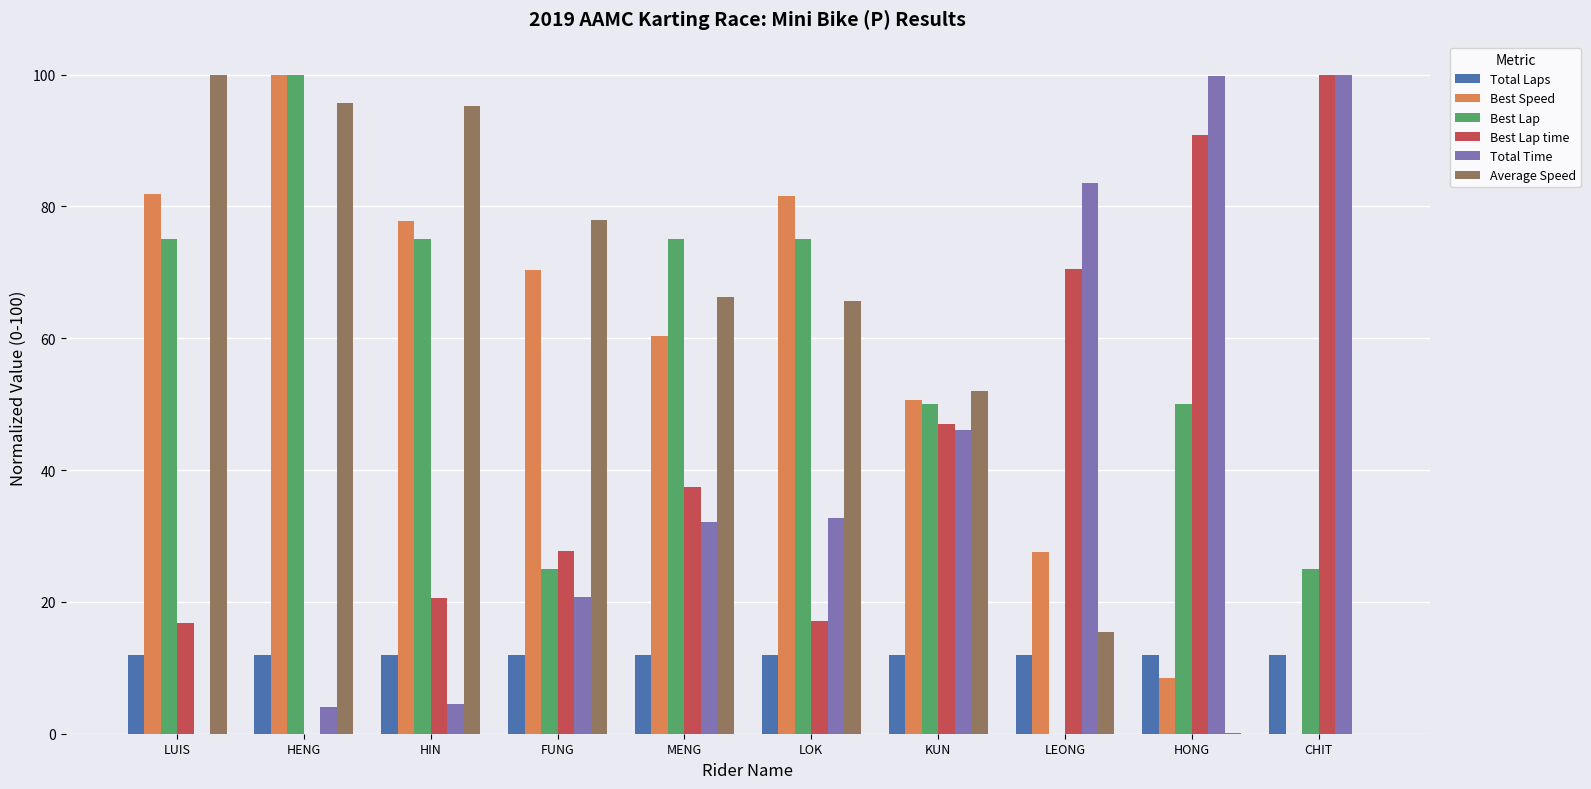

What is the sum of the Best Lap values at LOK and MENG?

150.0